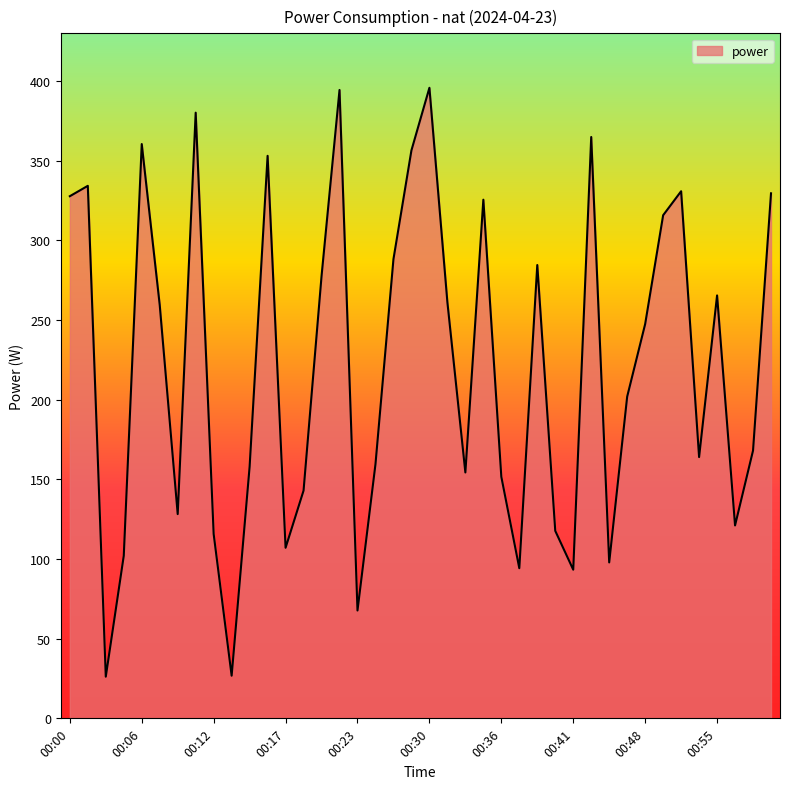

What is the greatest value displayed?

395.8